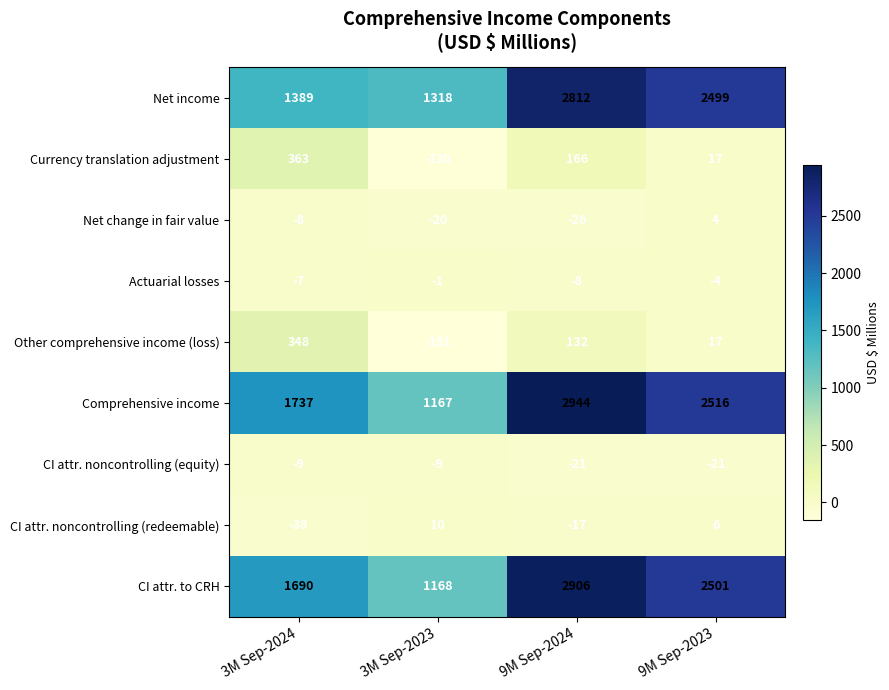

Which series has the largest total across all categories?

Comprehensive income